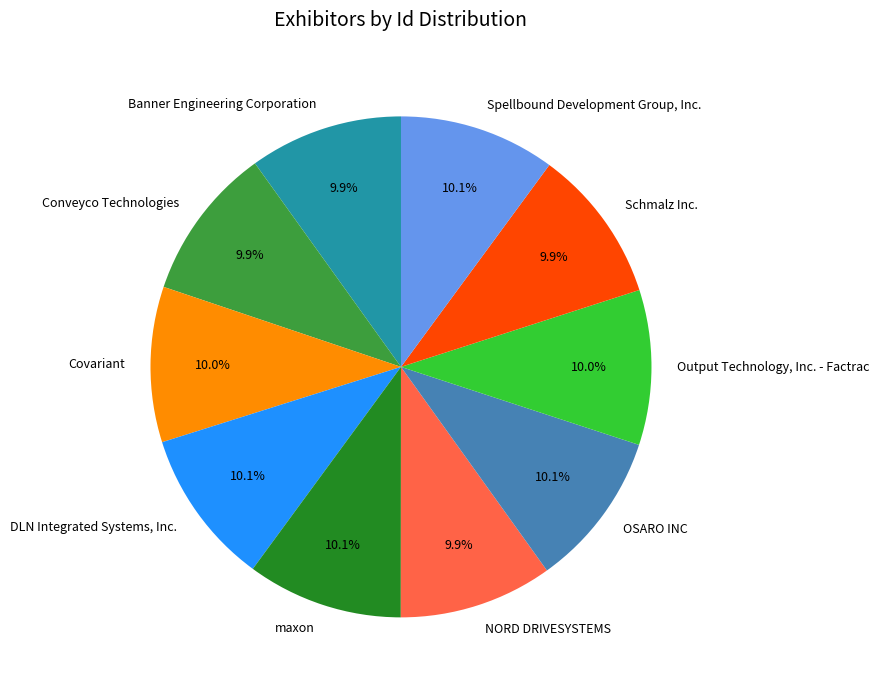

Is there any slice that represents more than half of the pie?

No